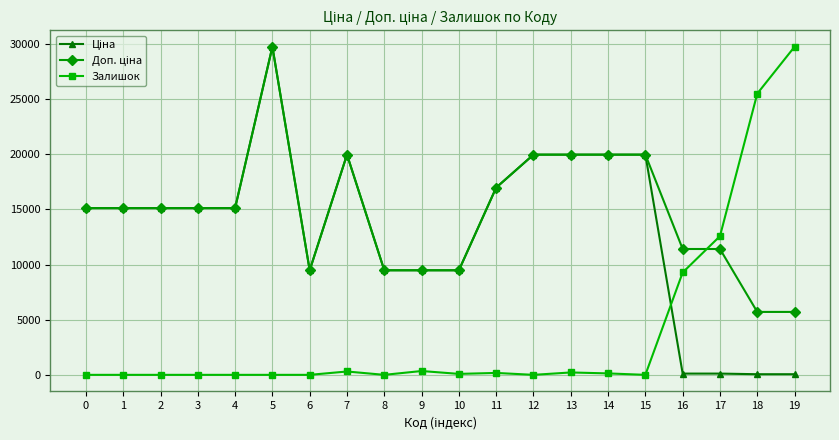

Is it true that Залишок equals 0.0 at 0?

True